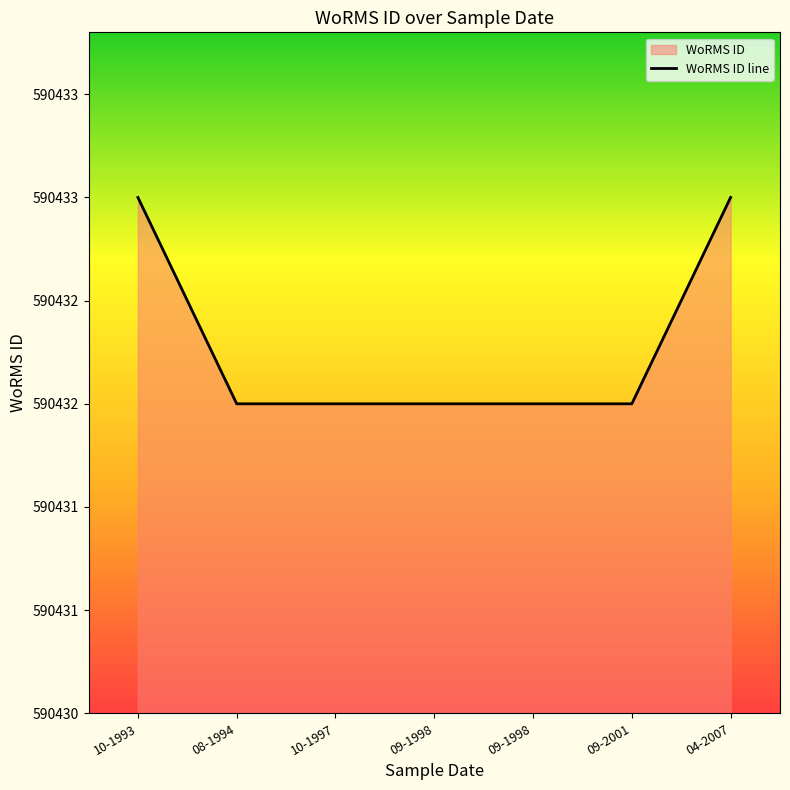

What is the value of the 1st point from the left?

590433